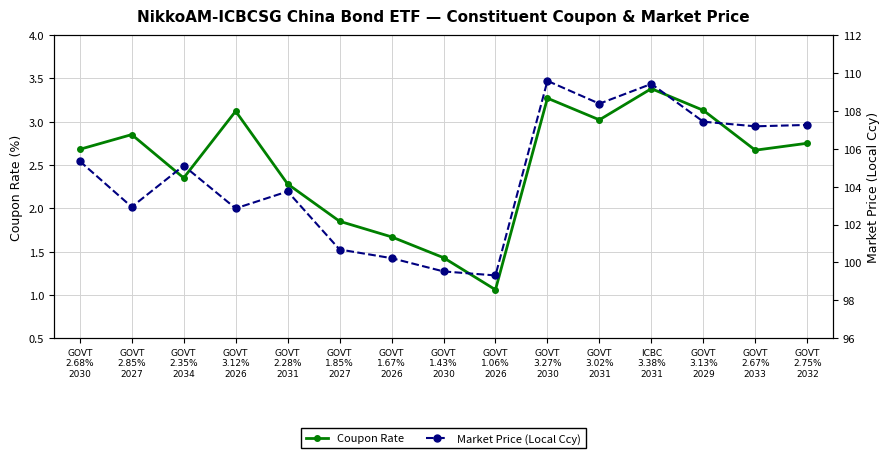

What is the difference between the second highest and second lowest values in the Market Price (Local Ccy) series?

9.9